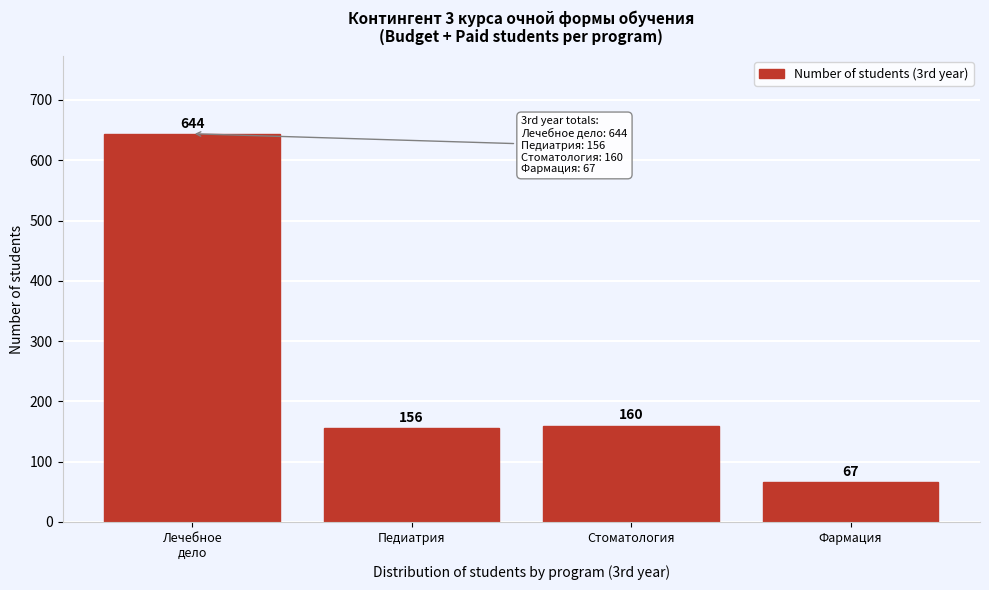

Reading left to right, what are all the values shown in this chart?

644	156	160	67